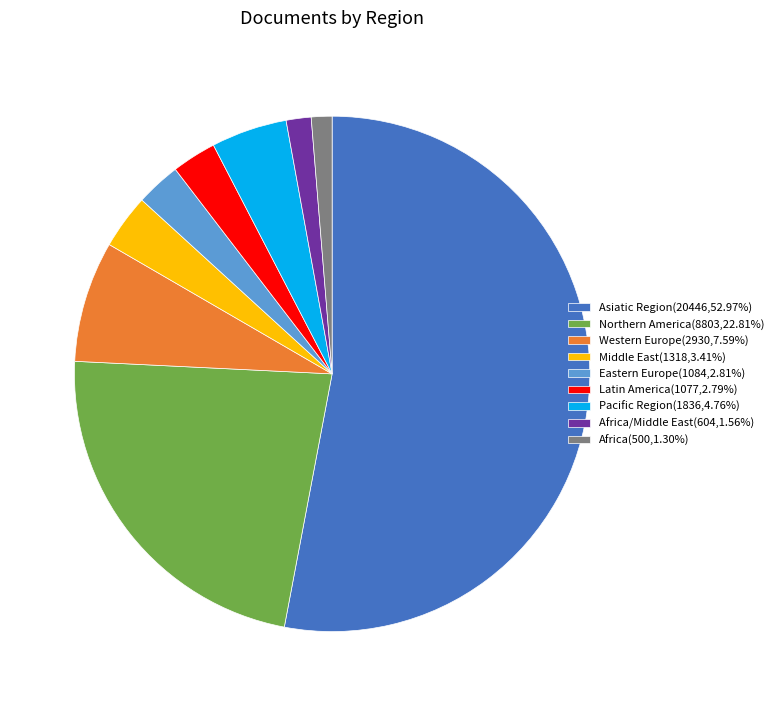

Do Eastern Europe(1084,2.81%) and Africa/Middle East(604,1.56%) together represent more than half of the pie?

No